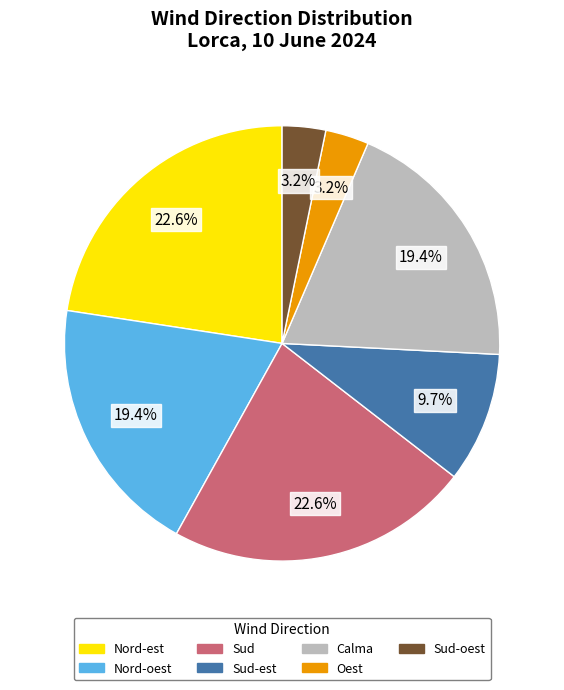

Is there a majority slice in this chart?

No